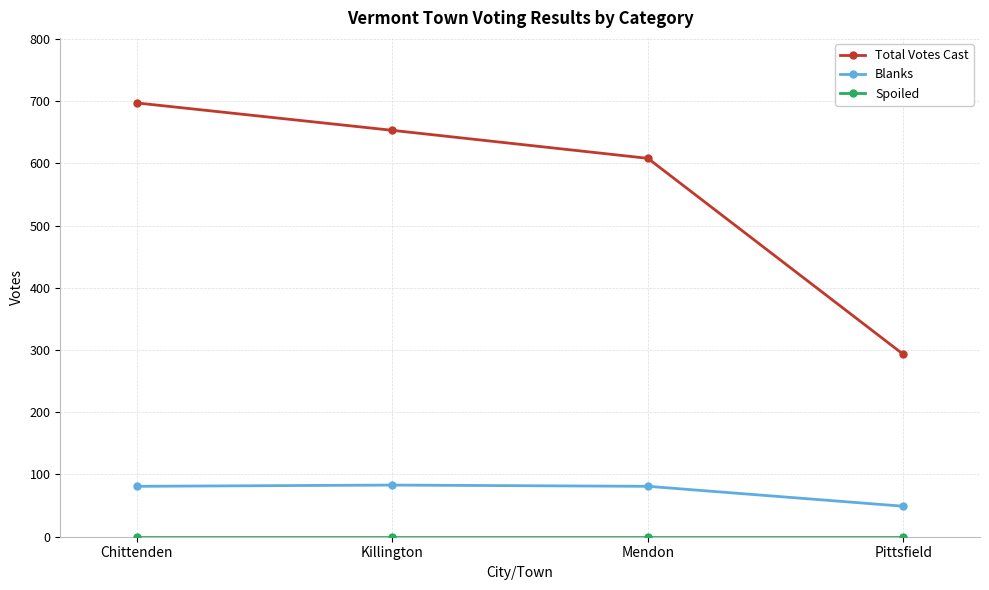

In Blanks, how many points are higher than both neighbors (excluding endpoints)?

1